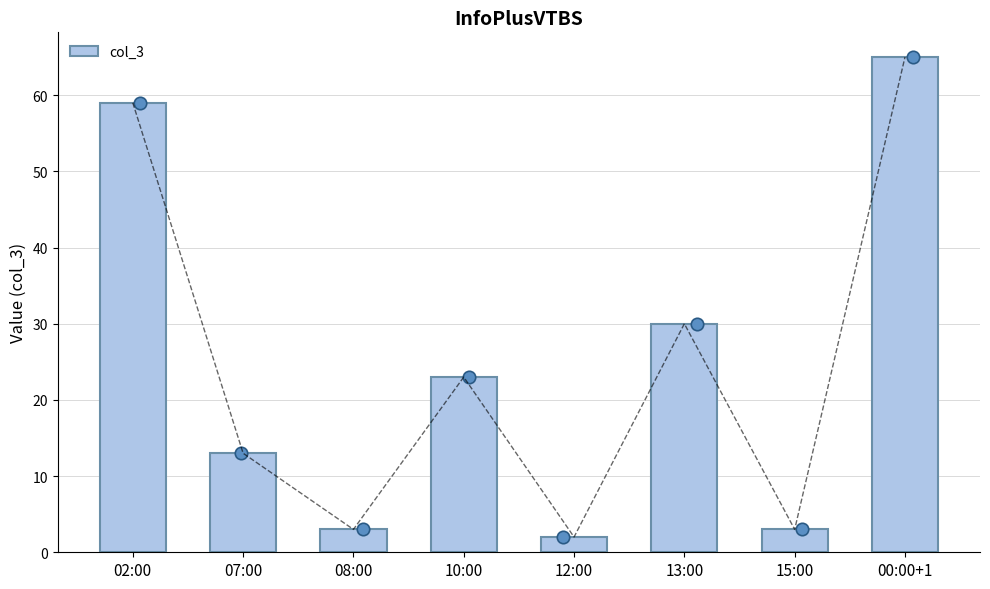

What is the change in value from 02:00 to 07:00?

-46